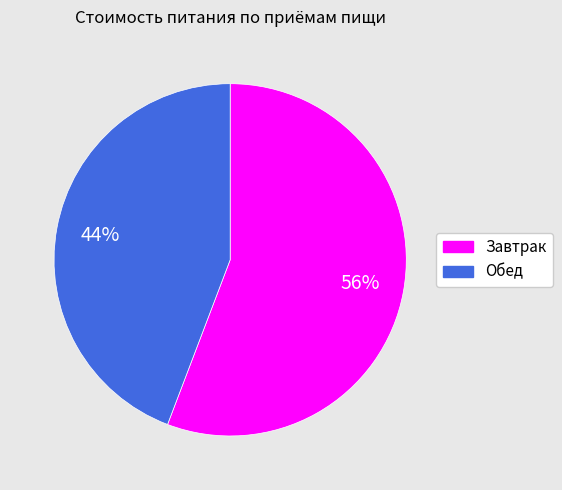

To the nearest percent, what is the difference between the Завтрак and Обед slice percentages?

12%